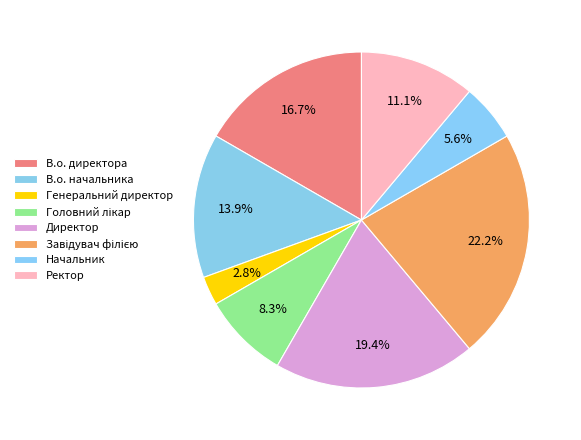

How much of the chart is everything except Начальник?

94.4%